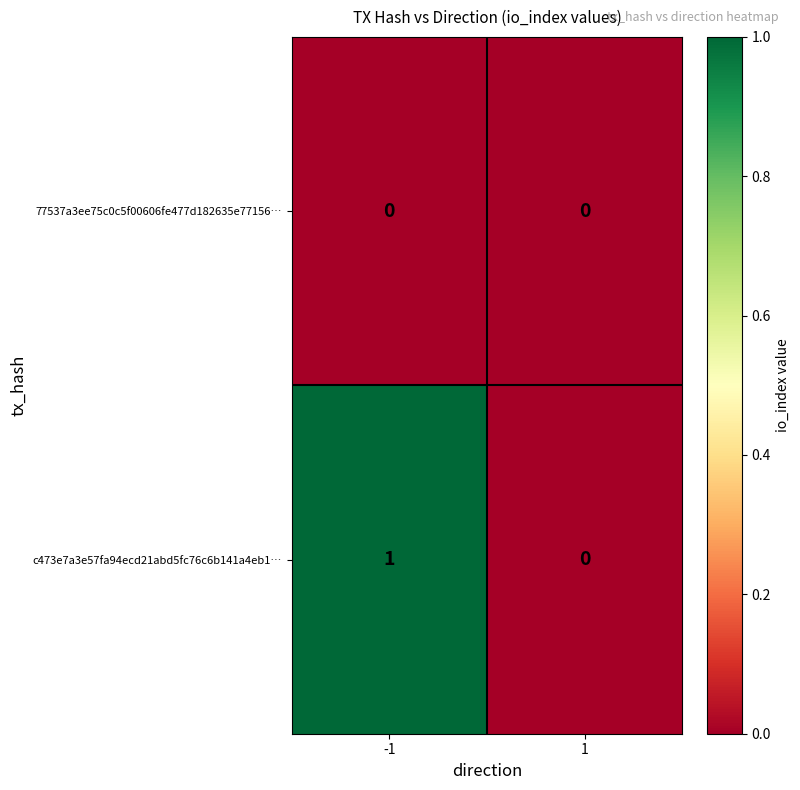

Between -1 and 1, which series saw the biggest shift?

c473e7a3e57fa94ecd21abd5fc76c6b141a4eb1…